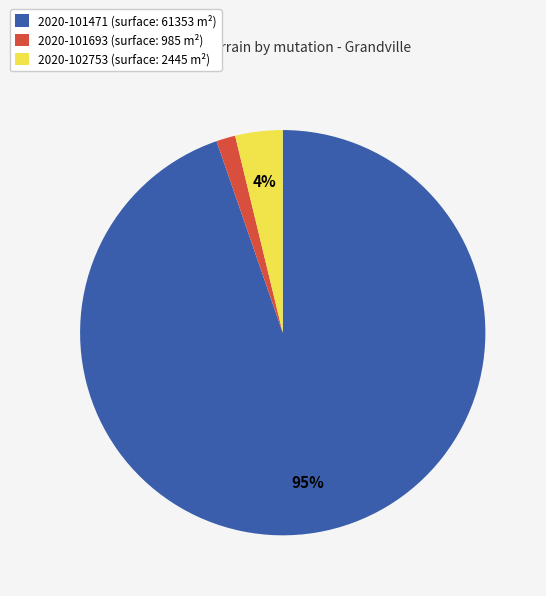

Is it true that 2020-101693 is 2% of the pie?

True